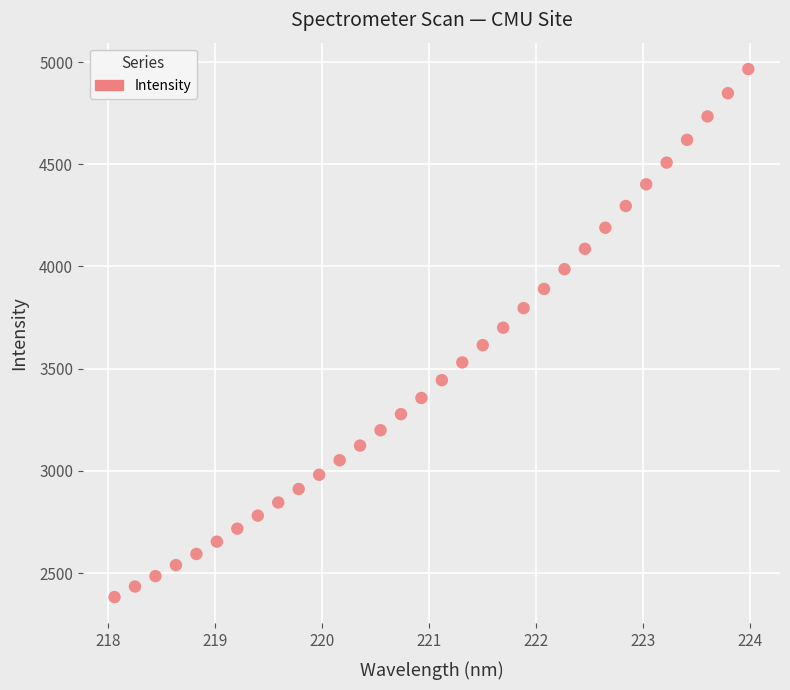

What is the range of Y values (max minus min)?

2583.2